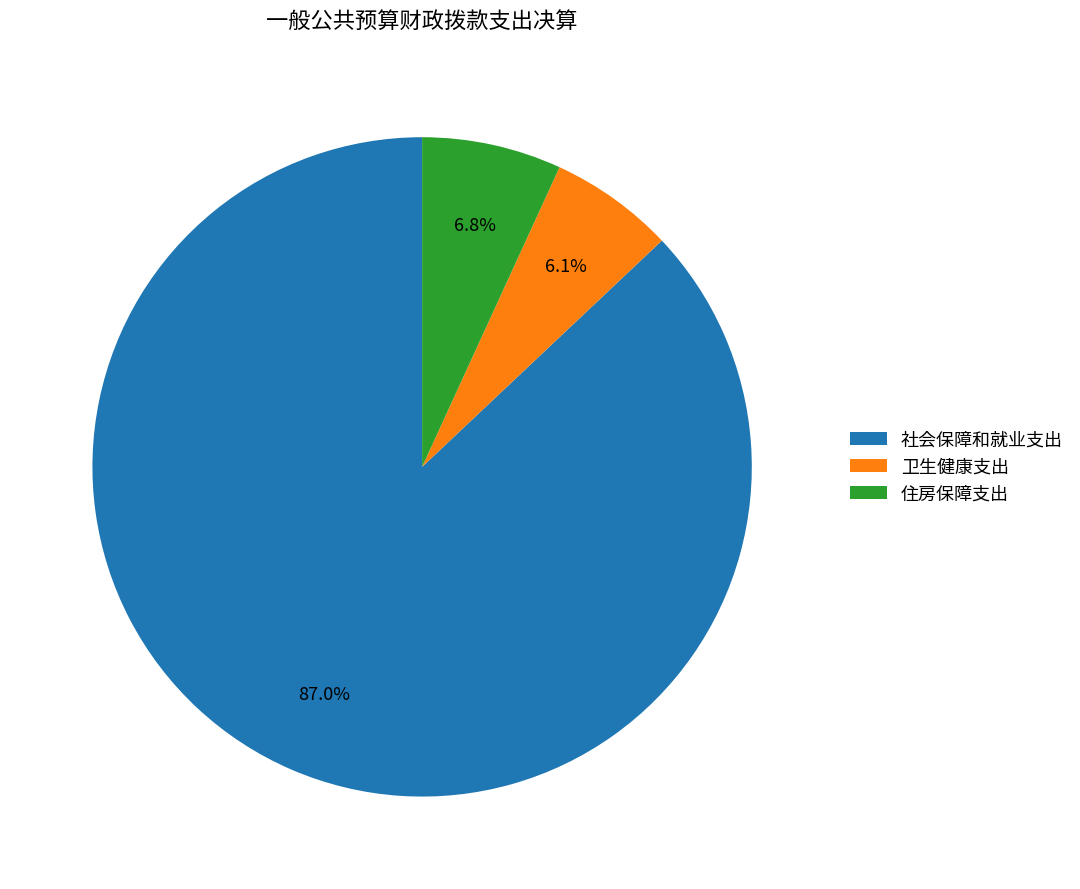

Is the sum of 卫生健康支出 and 住房保障支出 greater than half?

No